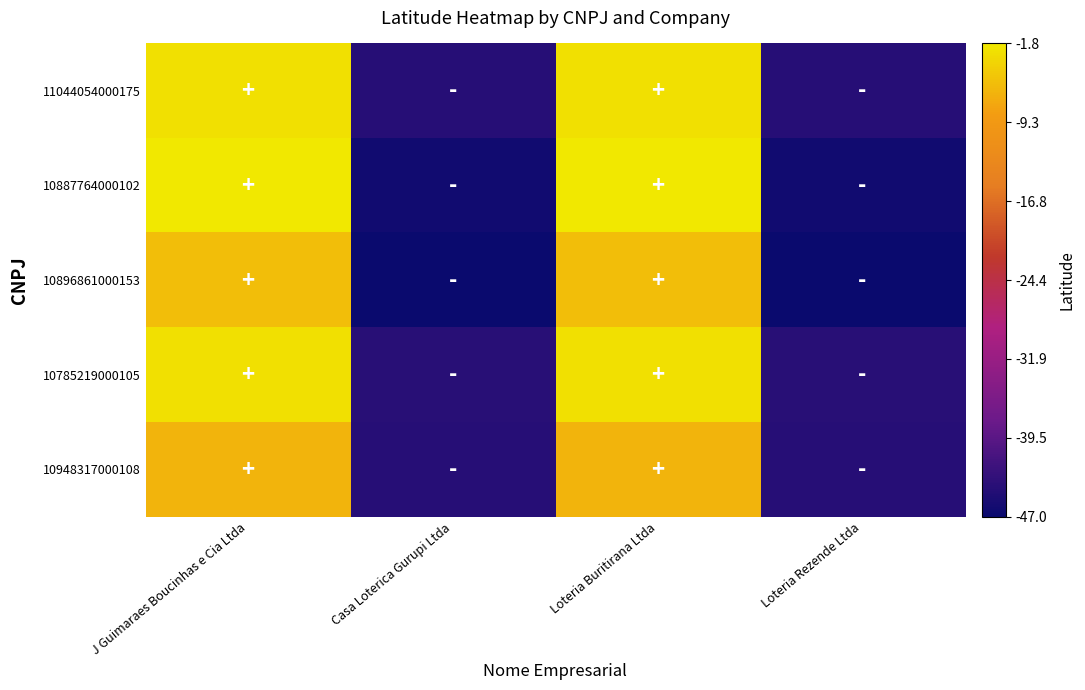

Reading left to right, list all the values displayed in this chart.

11044054000175: J Guimaraes Boucinhas e Cia Ltda=-2.5	Casa Loterica Gurupi Ltda=-44.2	Loteria Buritirana Ltda=-2.5	Loteria Rezende Ltda=-44.2
10887764000102: J Guimaraes Boucinhas e Cia Ltda=-1.8	Casa Loterica Gurupi Ltda=-46.2	Loteria Buritirana Ltda=-1.8	Loteria Rezende Ltda=-46.2
10896861000153: J Guimaraes Boucinhas e Cia Ltda=-5.6	Casa Loterica Gurupi Ltda=-47.0	Loteria Buritirana Ltda=-5.6	Loteria Rezende Ltda=-47.0
10785219000105: J Guimaraes Boucinhas e Cia Ltda=-2.5	Casa Loterica Gurupi Ltda=-44.1	Loteria Buritirana Ltda=-2.5	Loteria Rezende Ltda=-44.1
10948317000108: J Guimaraes Boucinhas e Cia Ltda=-6.5	Casa Loterica Gurupi Ltda=-44.2	Loteria Buritirana Ltda=-6.5	Loteria Rezende Ltda=-44.2